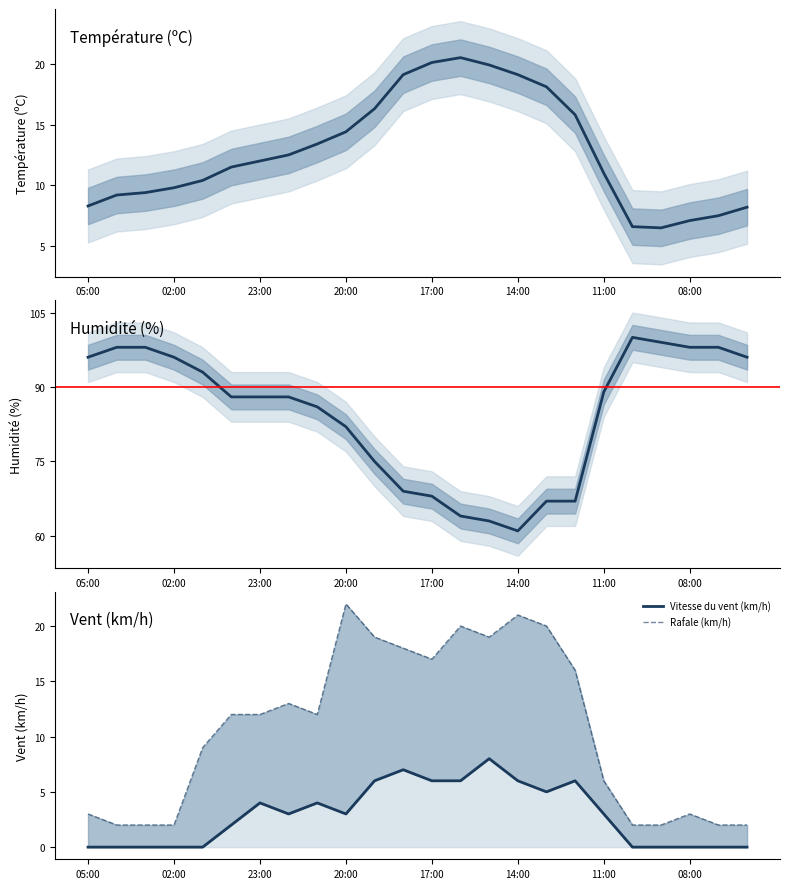

Which has a higher value, 22 or 05:00?

05:00